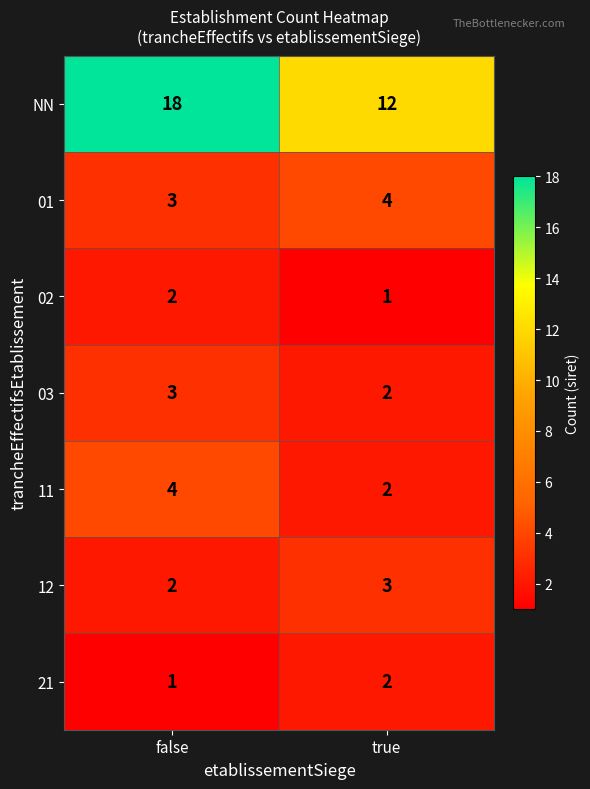

What is the greatest value displayed?

18